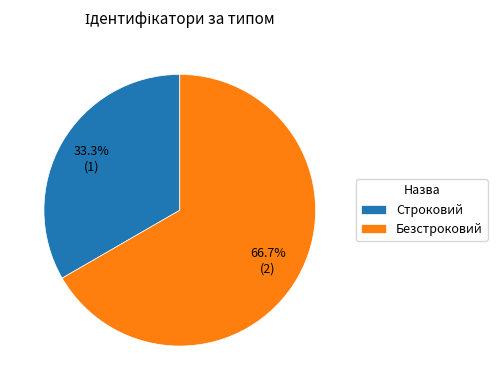

Is the sum of Безстроковий and Строковий greater than half?

Yes